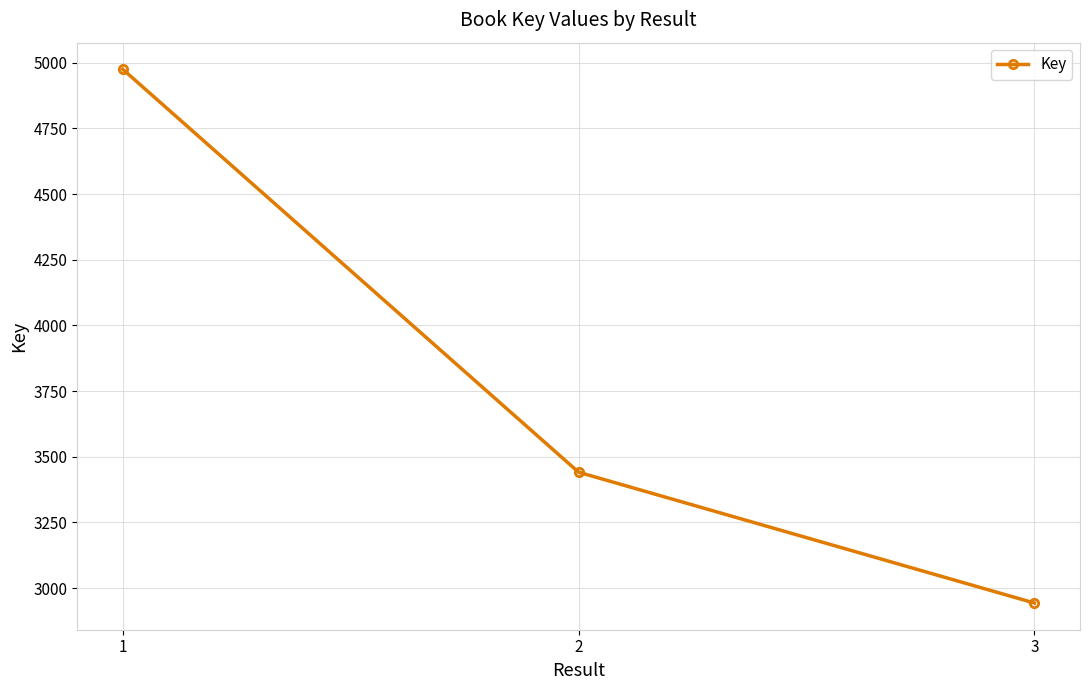

What is the maximum value shown in the chart?

4975